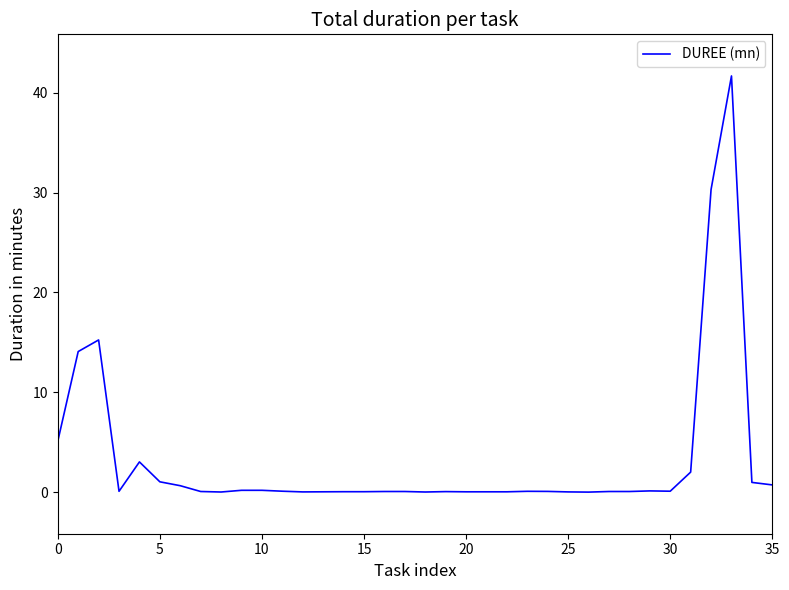

What is the greatest value displayed?

41.7